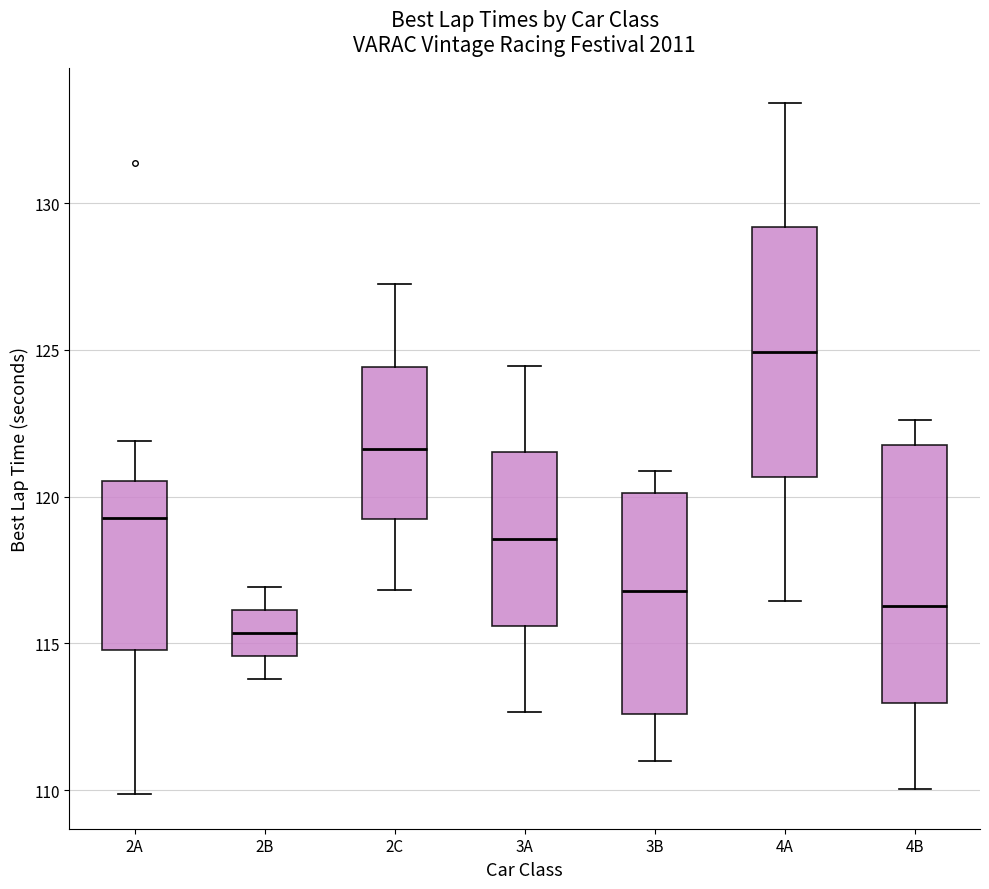

Where is the upper edge of the box for 2A on the y-axis? The values are not printed on the chart, so give them approximately, as read against the axis.

120.5